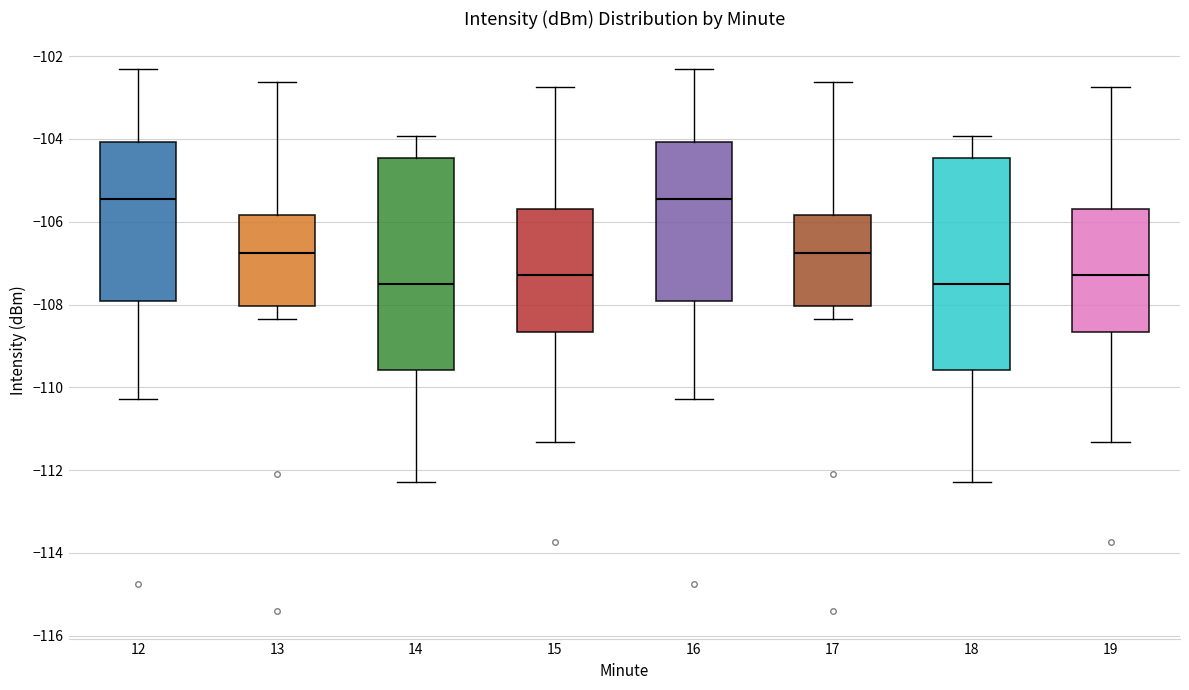

Reading left to right, read every box against the y-axis: the position of its median line, the range the box covers, and the ends of its whiskers. The values are not printed on the chart, so give them approximately, as read against the axis.

12: median -105.4, box -108.0 to -104.0, whiskers -110.2 to -102.4
13: median -106.8, box -108.0 to -105.8, whiskers -108.4 to -102.6
14: median -107.6, box -109.6 to -104.4, whiskers -112.2 to -104.0
15: median -107.2, box -108.6 to -105.6, whiskers -111.4 to -102.8
16: median -105.4, box -108.0 to -104.0, whiskers -110.2 to -102.4
17: median -106.8, box -108.0 to -105.8, whiskers -108.4 to -102.6
18: median -107.6, box -109.6 to -104.4, whiskers -112.2 to -104.0
19: median -107.2, box -108.6 to -105.6, whiskers -111.4 to -102.8